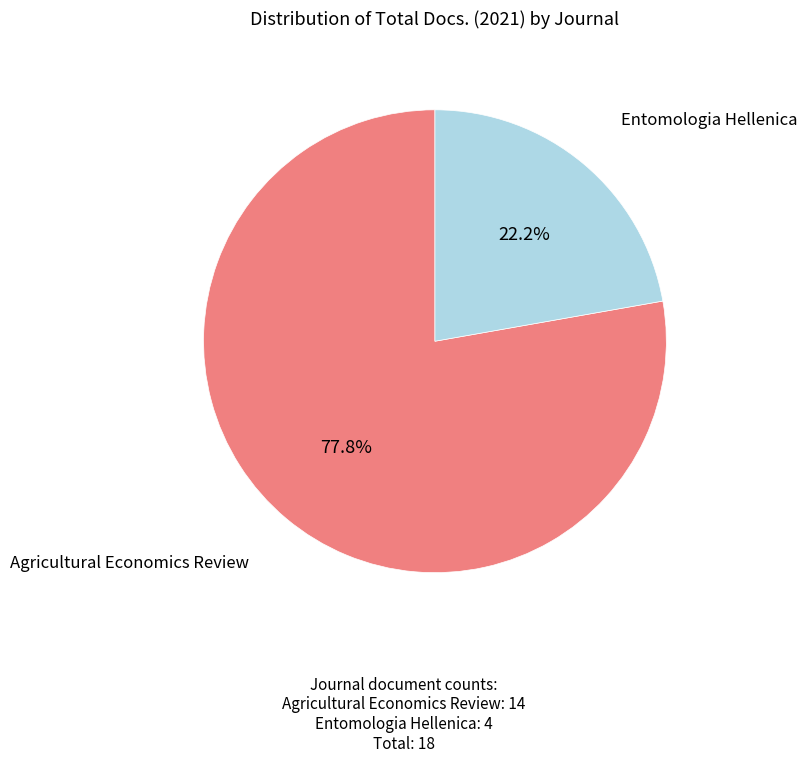

Is there any slice that represents more than half of the pie?

Yes